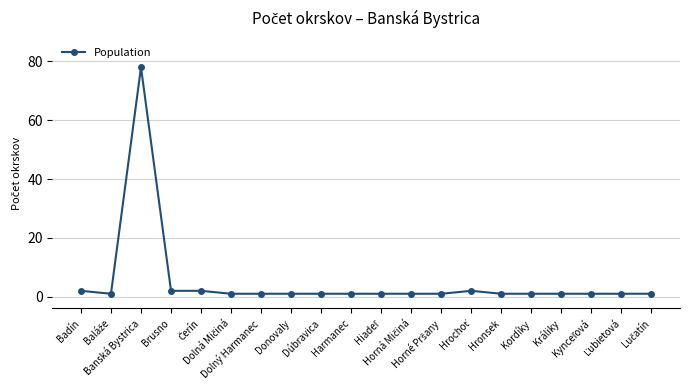

What is the average value?

5